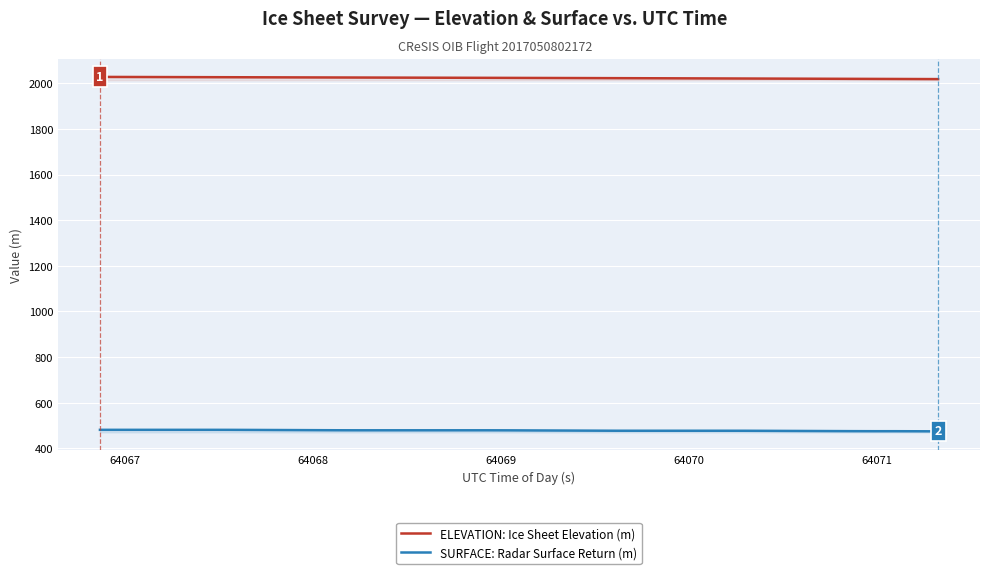

True or false: SURFACE: Radar Surface Return (m) and ELEVATION: Ice Sheet Elevation (m) cross at least once.

False